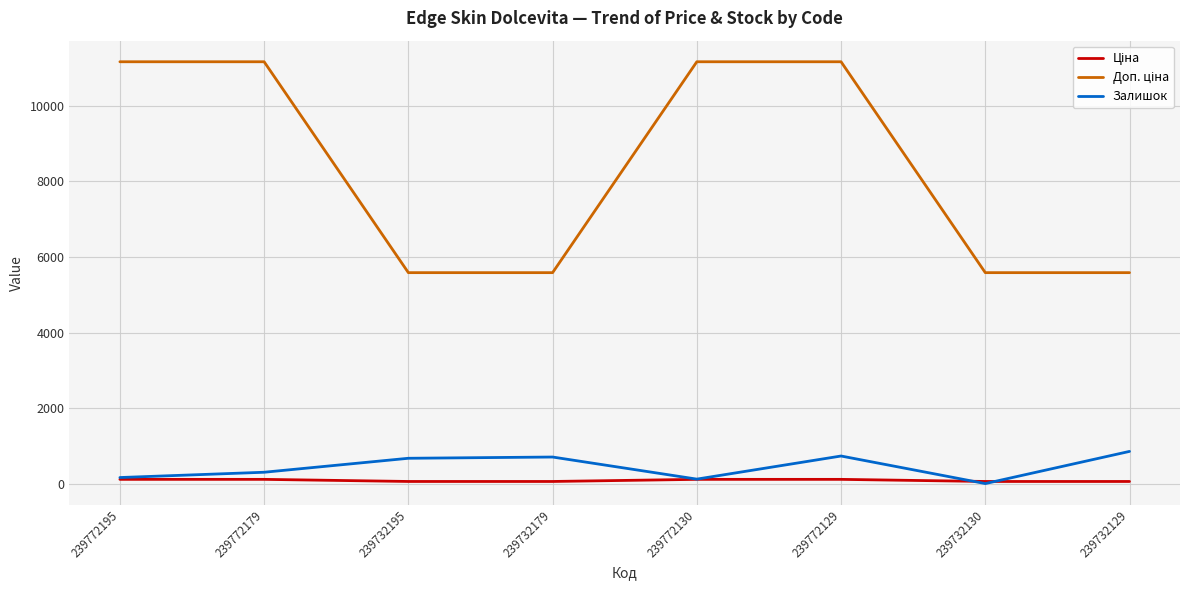

What is the maximum value shown in the chart?

11169.0